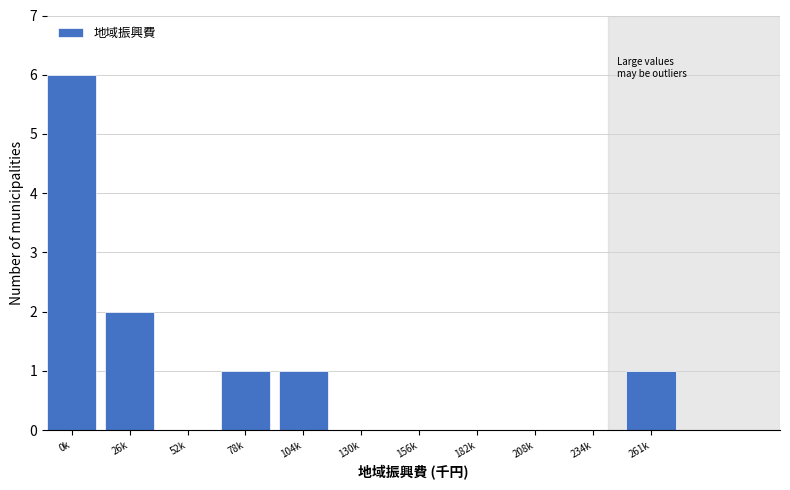

Reading right to left, what are all the values shown in this chart?

261k=1	234k=0	208k=0	182k=0	156k=0	130k=0	104k=1	78k=1	52k=0	26k=2	0k=6